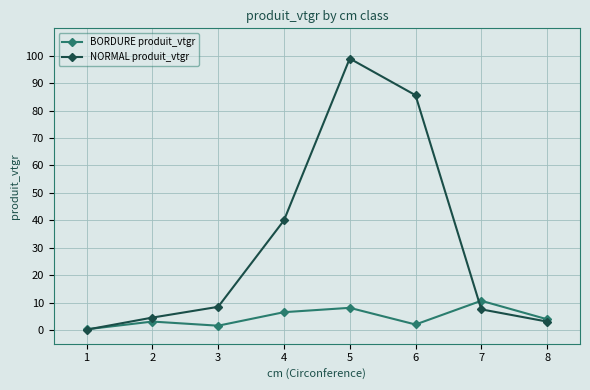

At 6, list the series in order from smallest to largest.

BORDURE produit_vtgr, NORMAL produit_vtgr